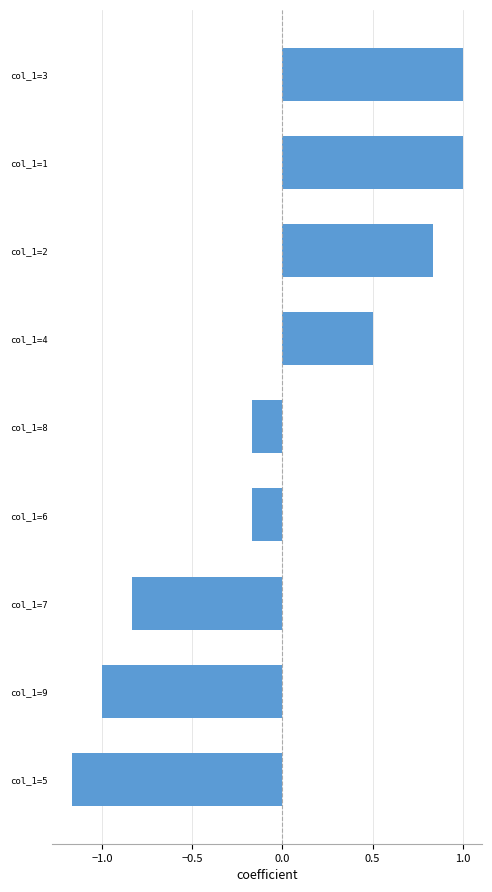

What is the difference between the values at col_1=8 and col_1=2?

1.0